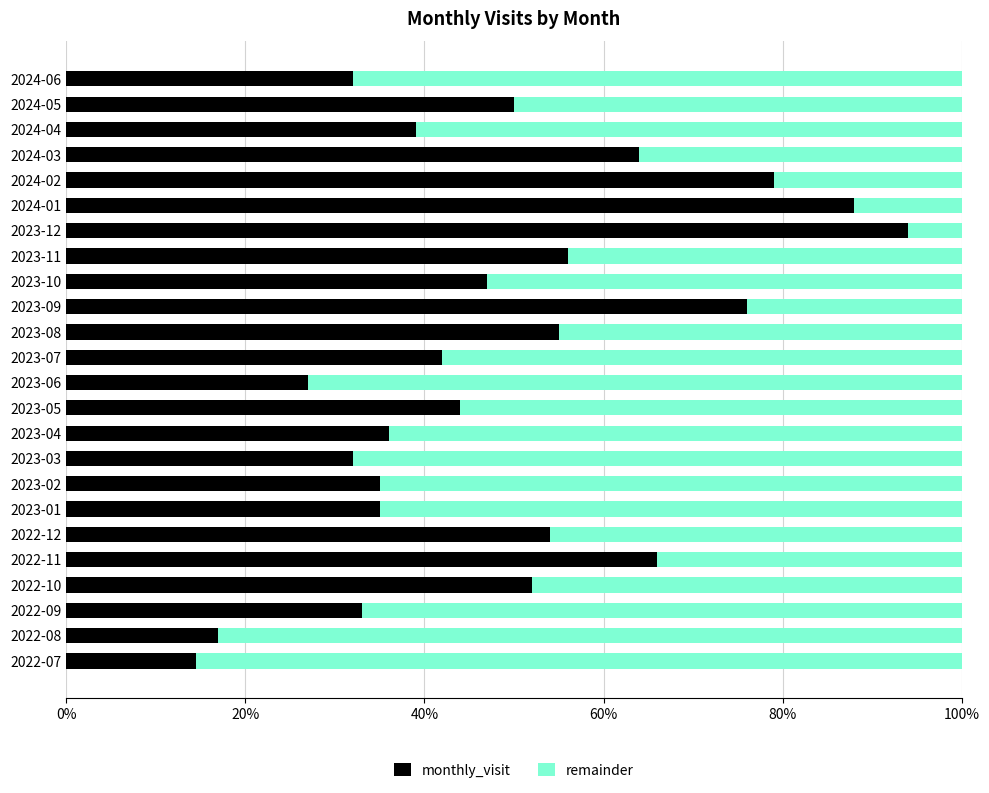

What is the total value across all series at 2023-10?

100.0